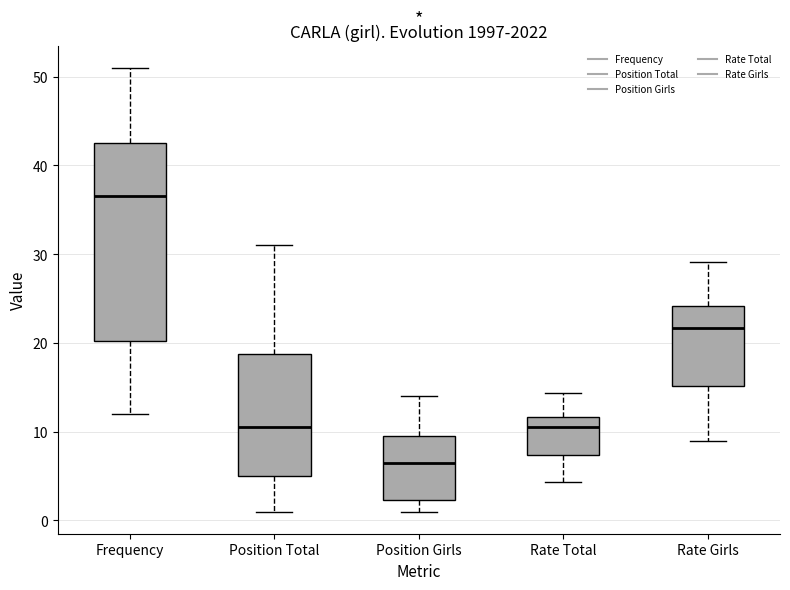

Reading left to right, read every box against the y-axis: the position of its median line, the range the box covers, and the ends of its whiskers. The values are not printed on the chart, so give them approximately, as read against the axis.

Frequency: median 37, box 20 to 43, whiskers 12 to 51
Position Total: median 11, box 5 to 19, whiskers 1 to 31
Position Girls: median 7, box 2 to 10, whiskers 1 to 14
Rate Total: median 11, box 7 to 12, whiskers 4 to 14
Rate Girls: median 22, box 15 to 24, whiskers 9 to 29